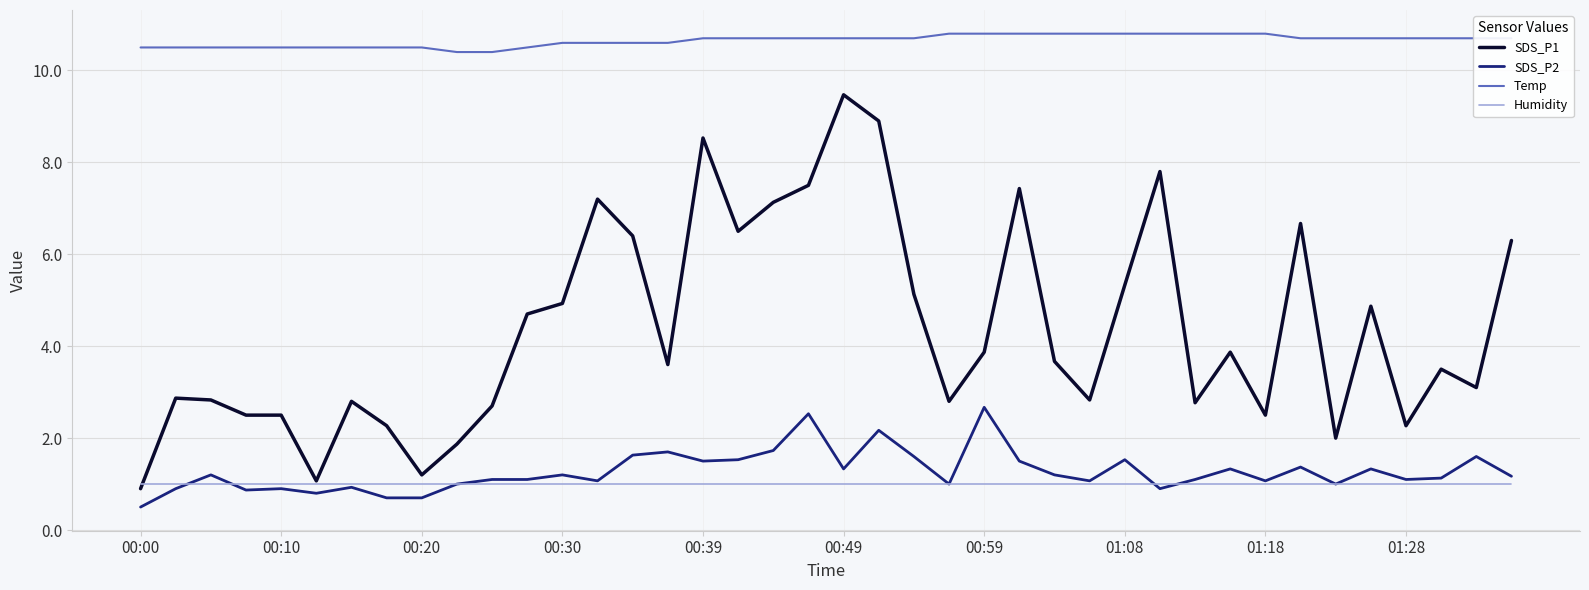

True or false: Humidity and SDS_P2 intersect in this chart.

True